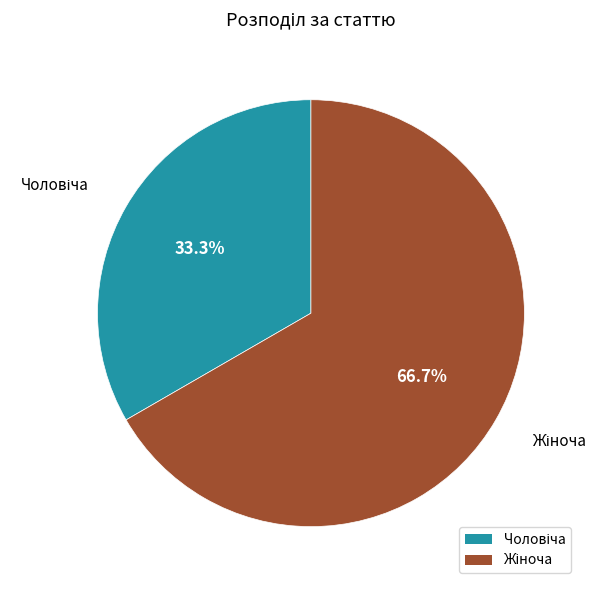

Count the number of slices in the pie.

2